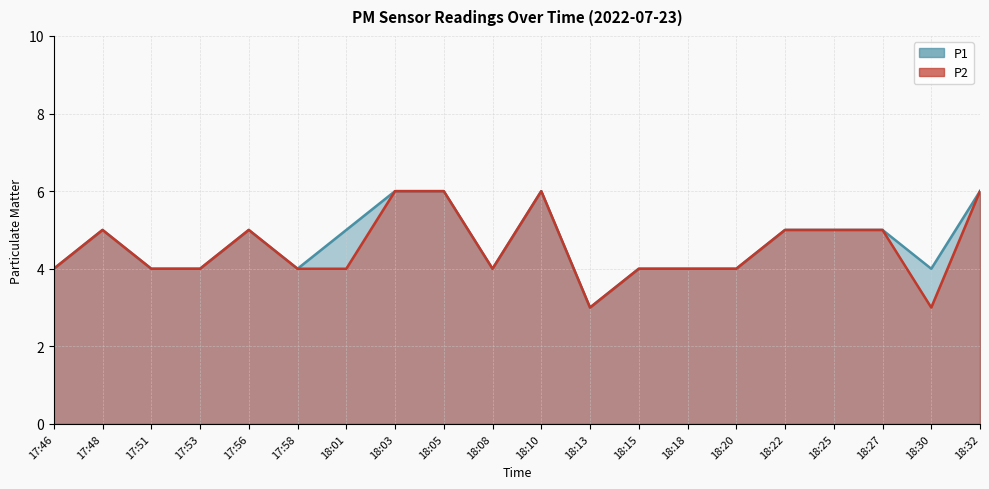

What is the value of the P1 point at the 19th from the left?

4